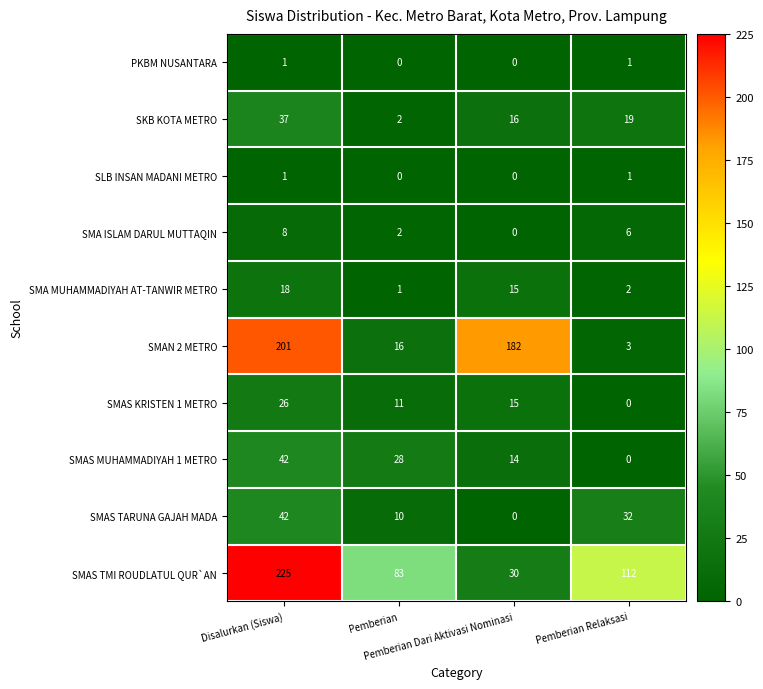

What is the sum of all SKB KOTA METRO values?

74